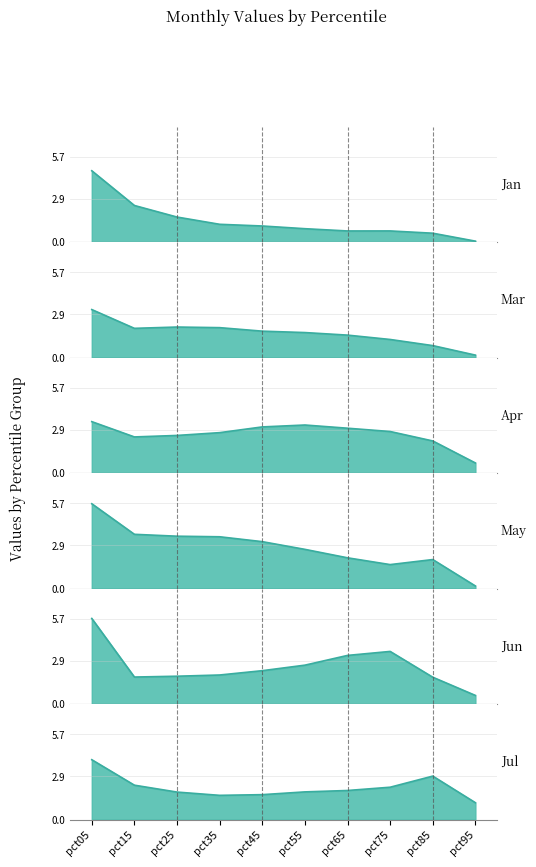

What is the total value across all series at pct85?

10.2